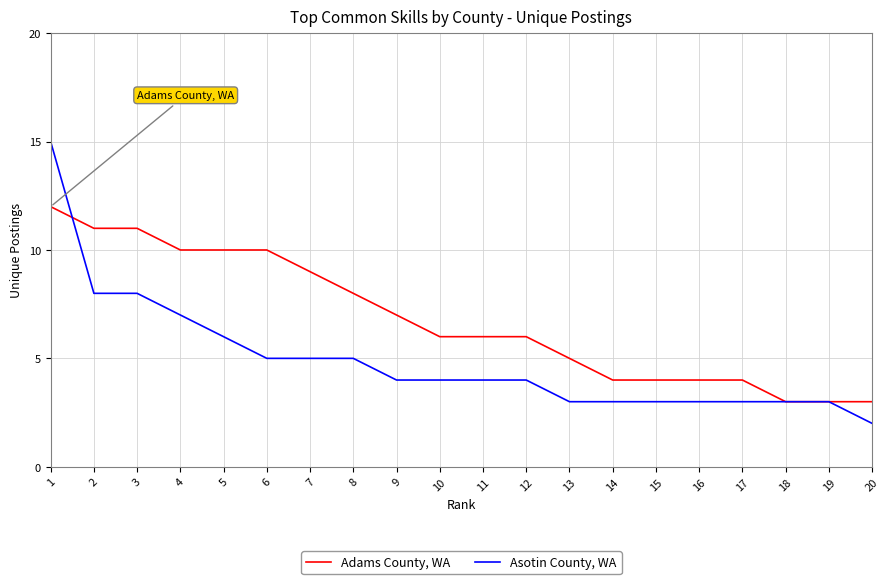

What is the difference between the maximum and minimum values in the Asotin County, WA series?

13